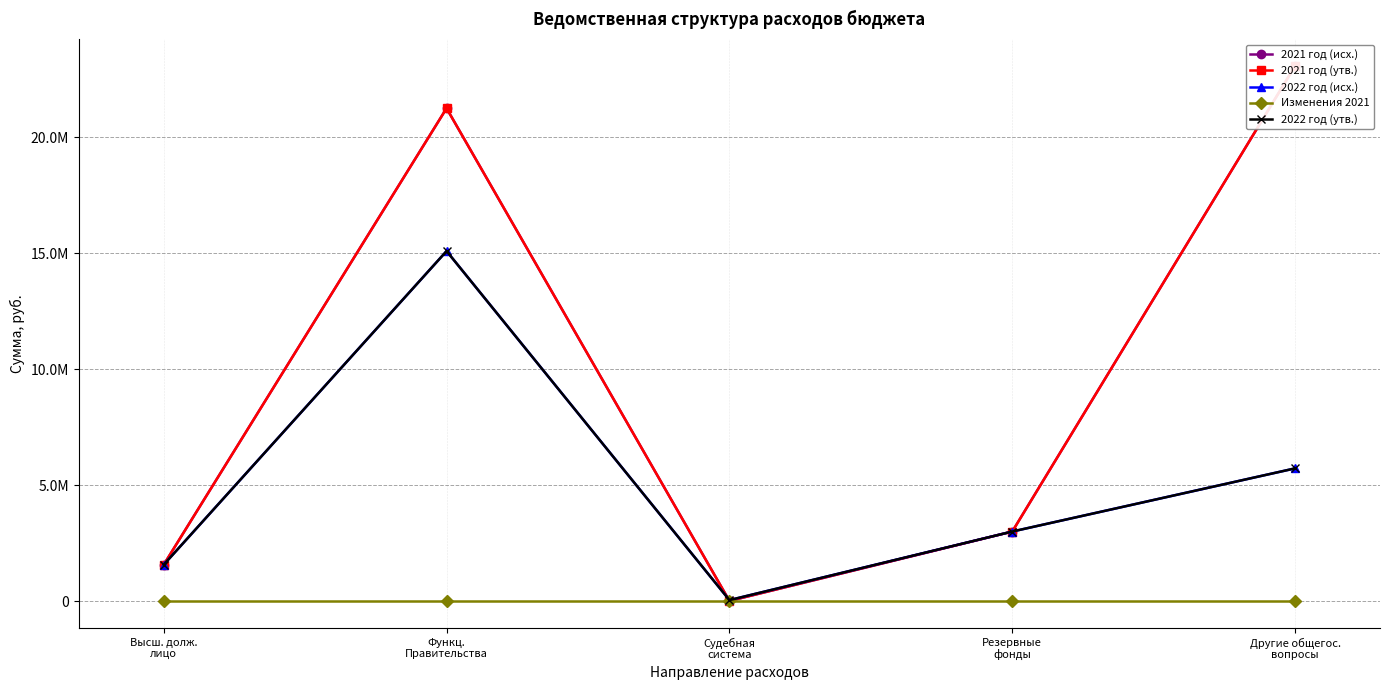

What is the label of the 1st point from the left?

Высш. долж.
лицо